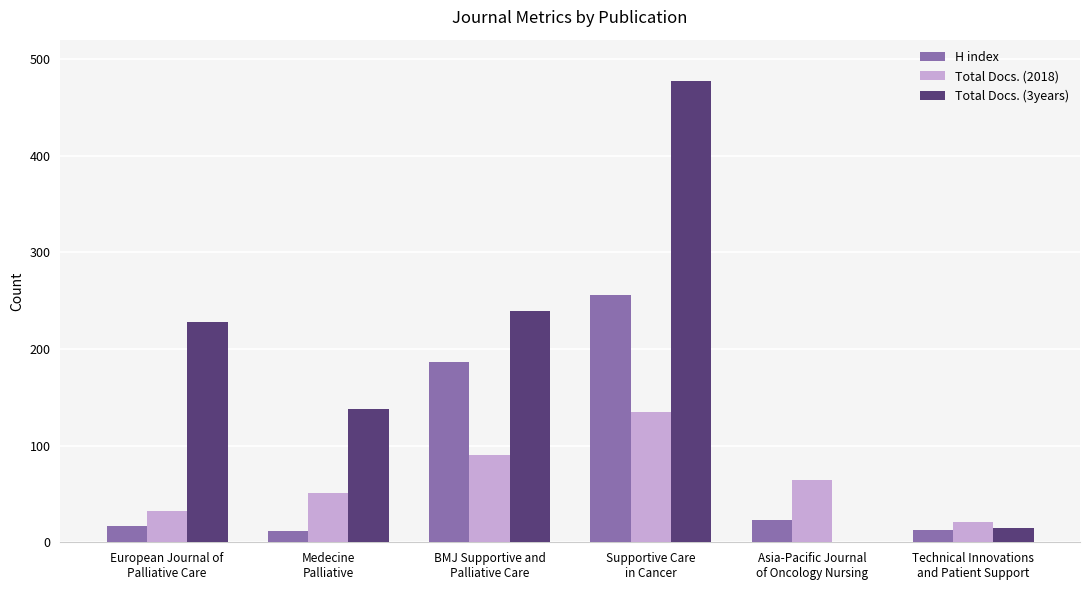

How many groups of bars are there?

6